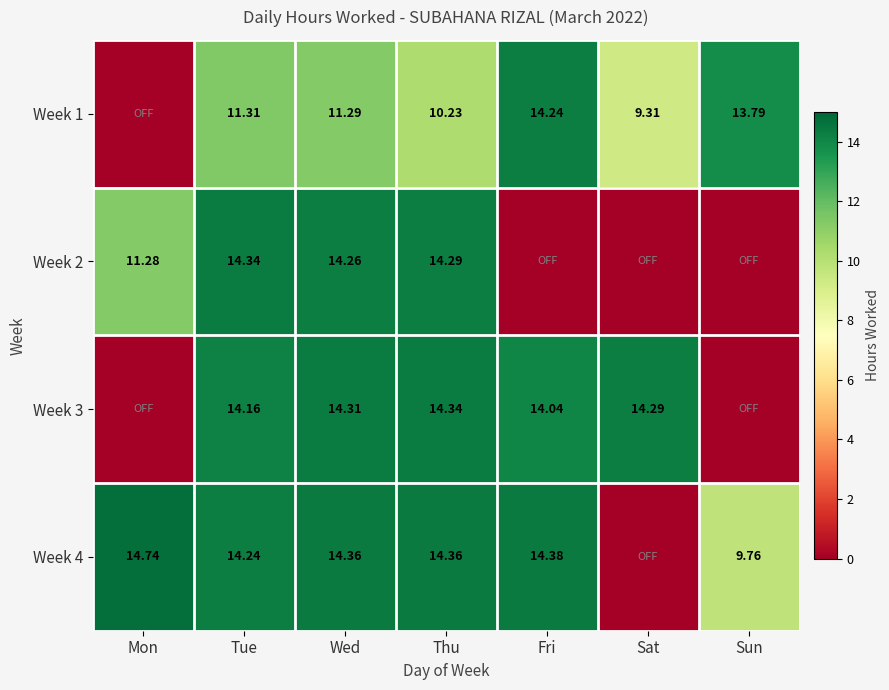

Is the value of Week 2 at Wed greater than the value of Week 4 at Thu?

No